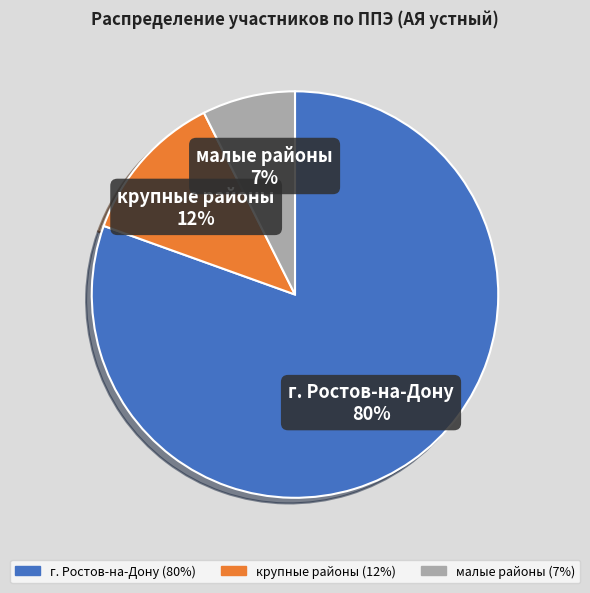

To the nearest percent, what is the average slice percentage?

33%